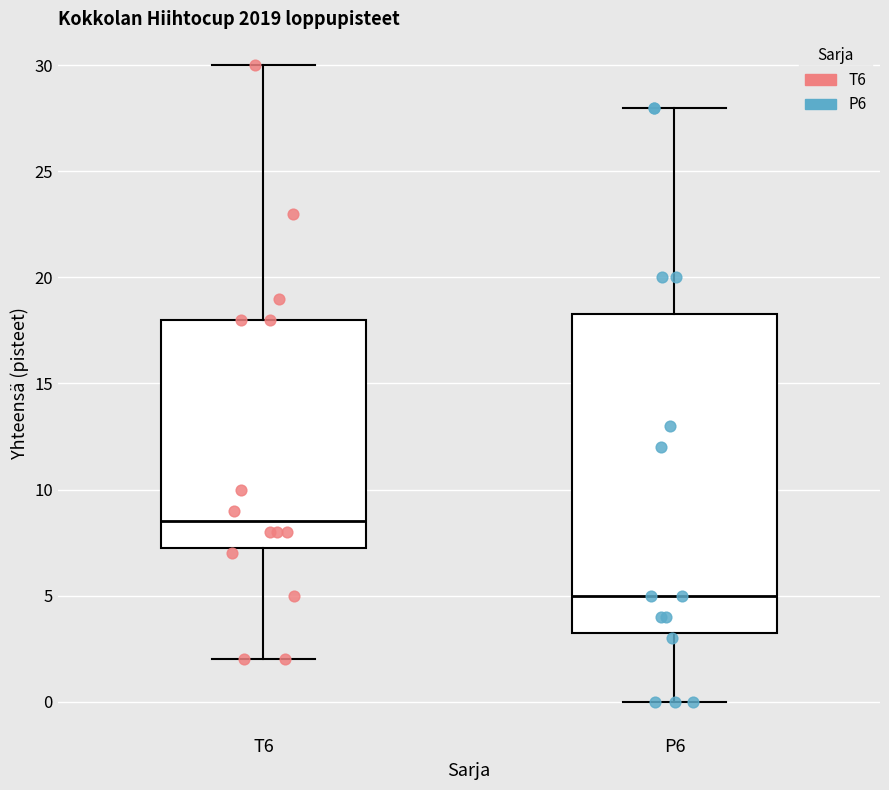

Where is the upper edge of the box for P6 on the y-axis? The values are not printed on the chart, so give them approximately, as read against the axis.

18.5